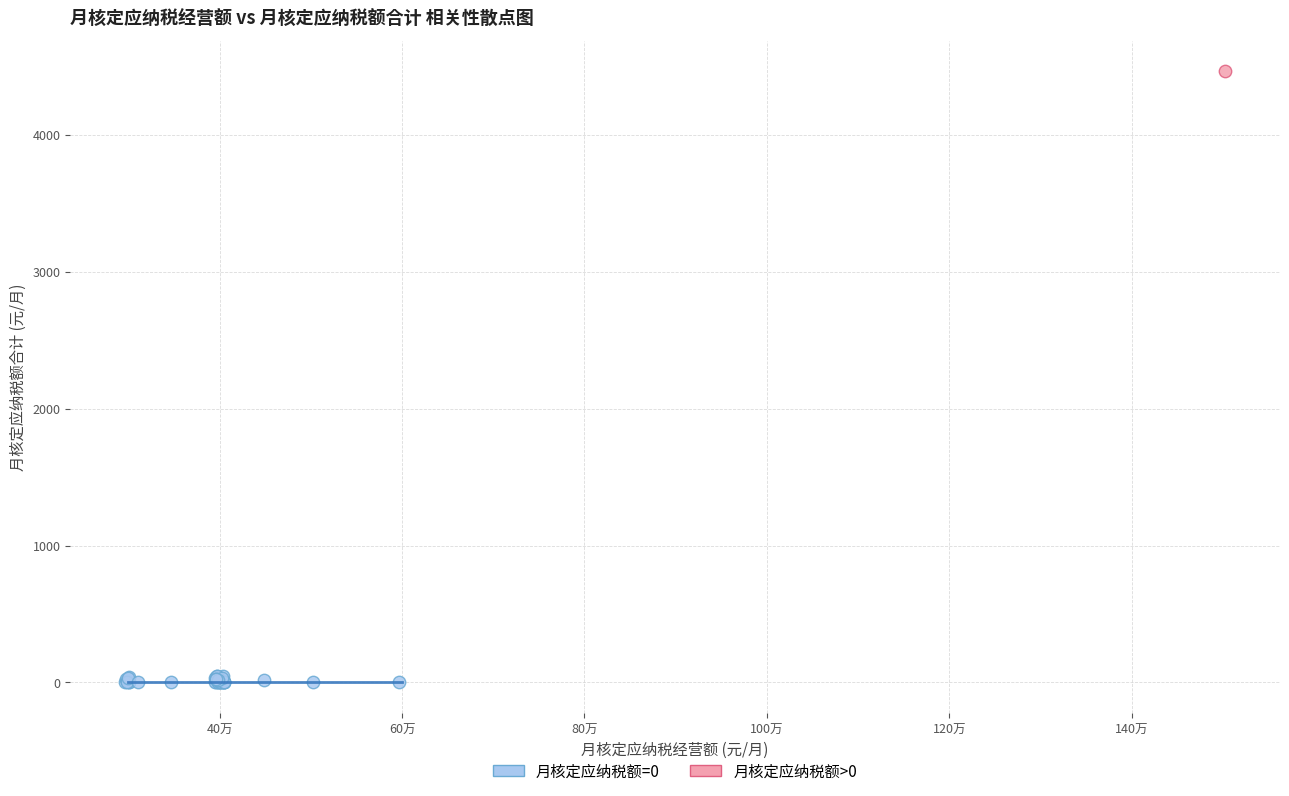

What are all the series names shown in the legend?

月核定应纳税额=0, 月核定应纳税额>0